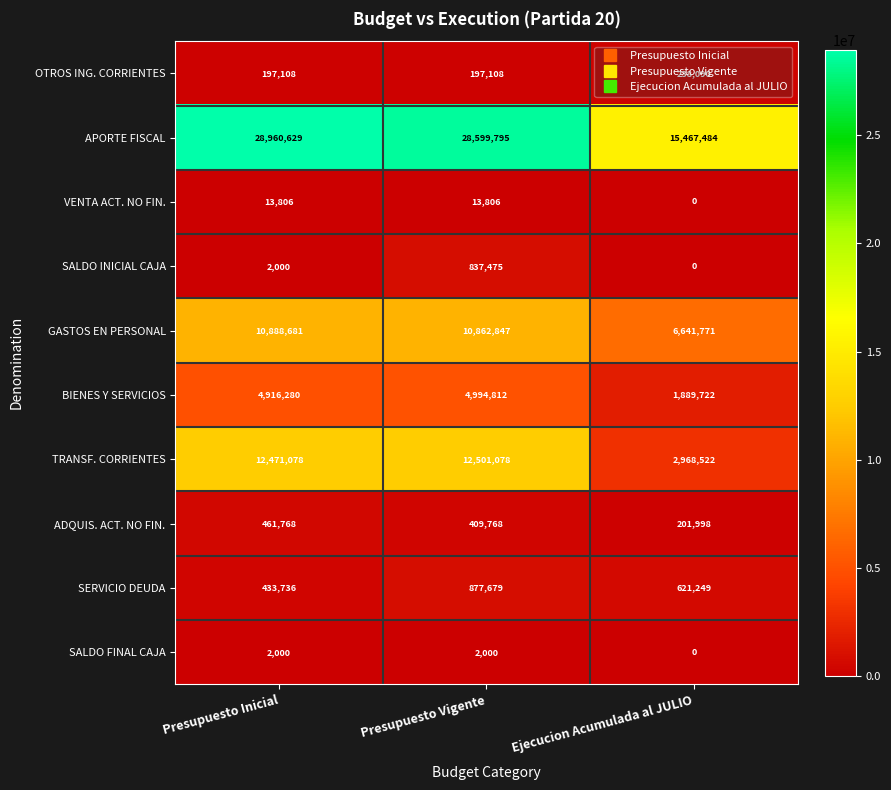

What is the total value across all series at Ejecucion Acumulada al JULIO?

28028836